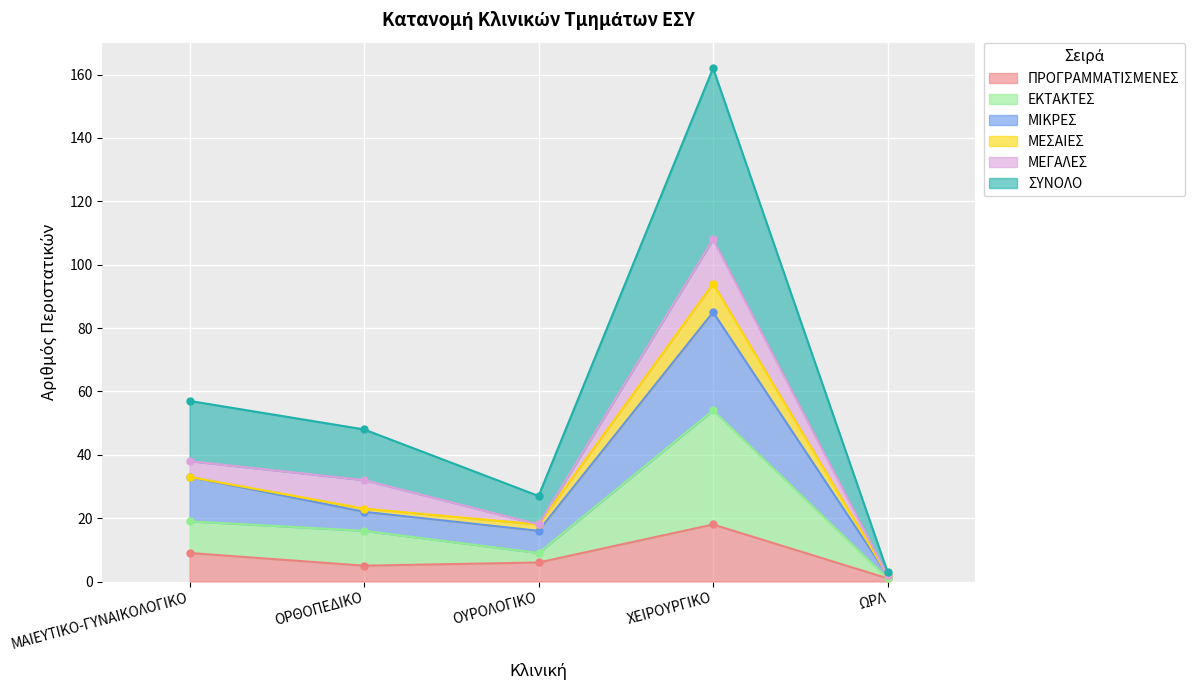

Which series has the largest range (max minus min)?

ΣΥΝΟΛΟ